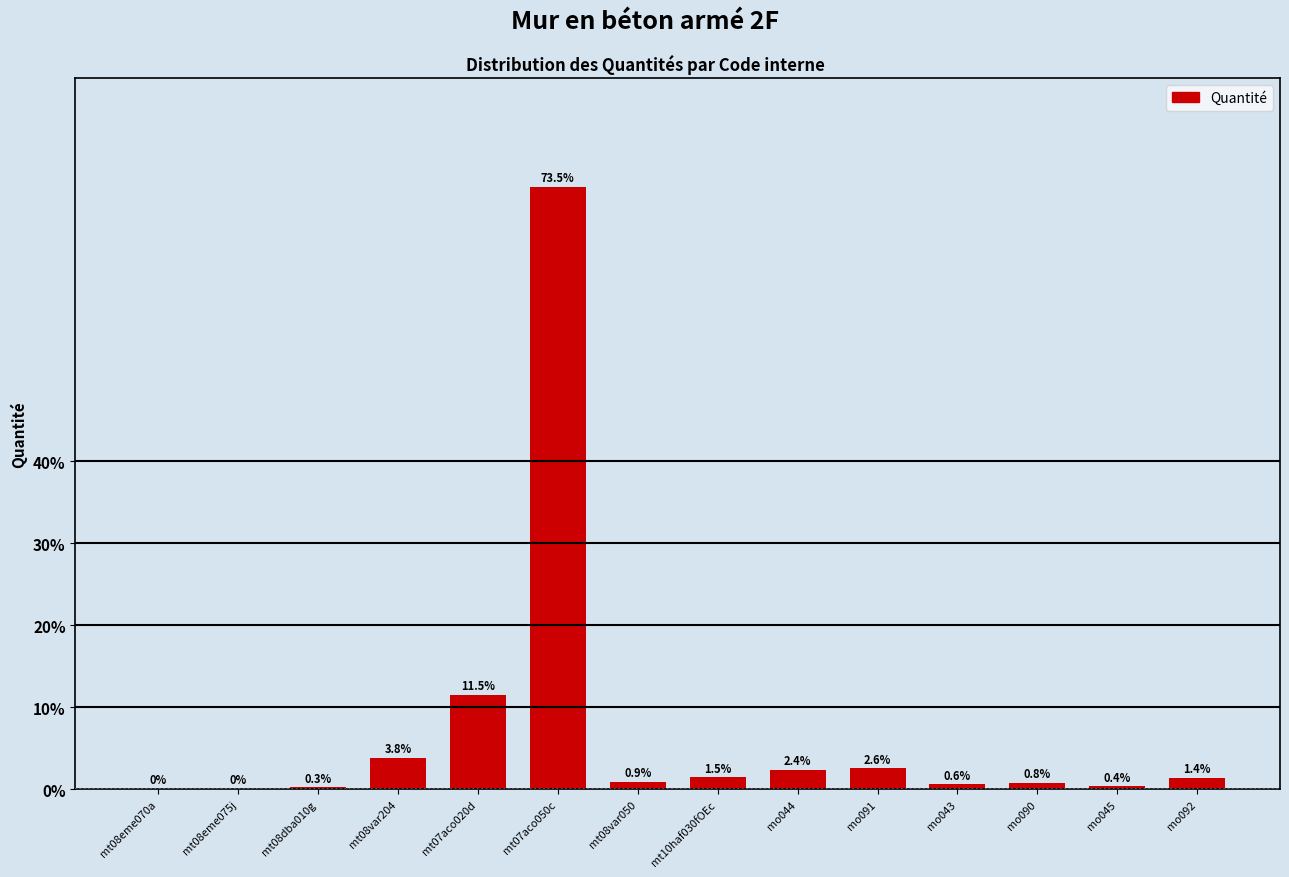

Read the value at mt08dba010g.

0.3